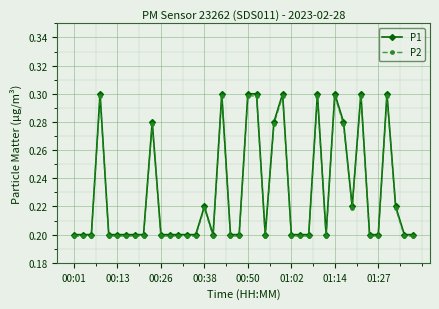

True or false: P2 has more than 2 points higher than both neighbors.

True